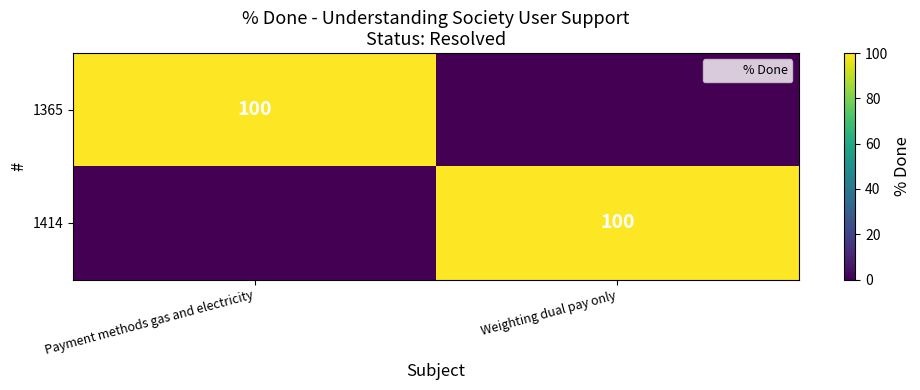

At which label is 1365 closest to 50?

Payment methods gas and electricity